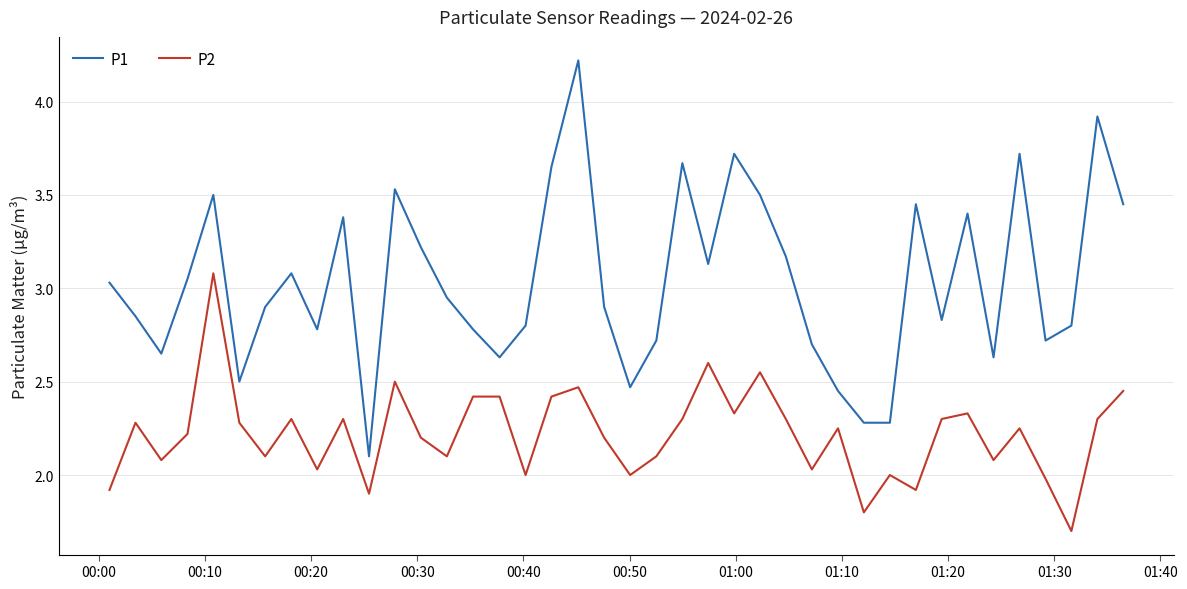

Which series has the widest spread of values?

P1